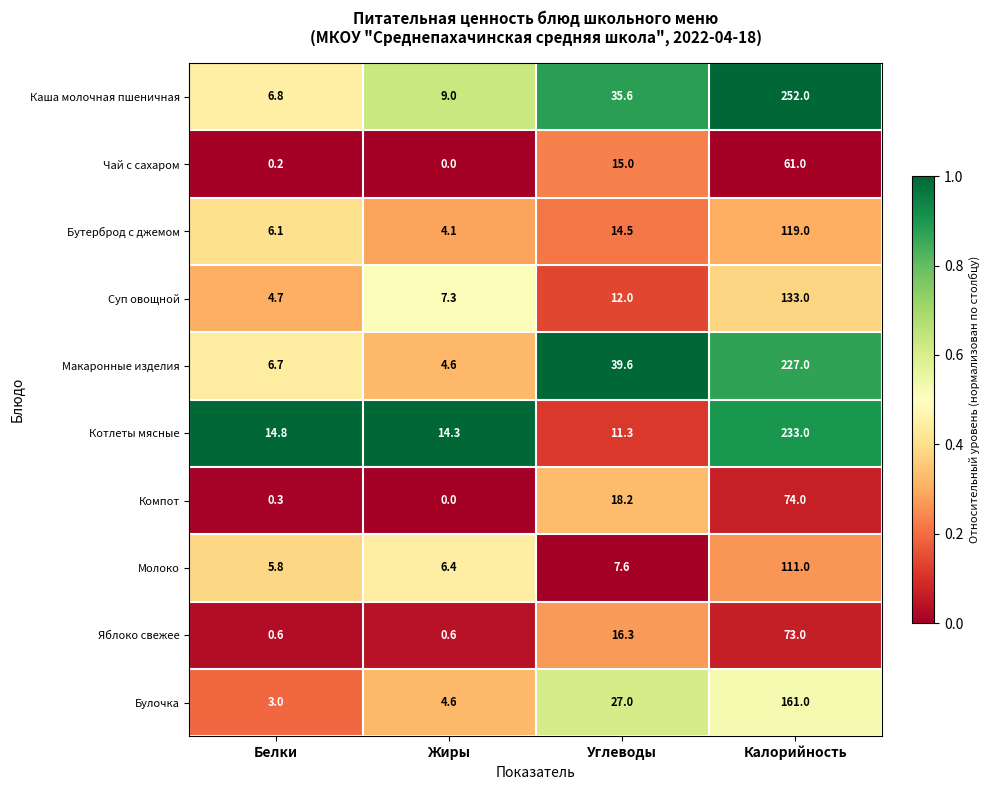

What is the difference between the highest and lowest values at Калорийность?

191.0